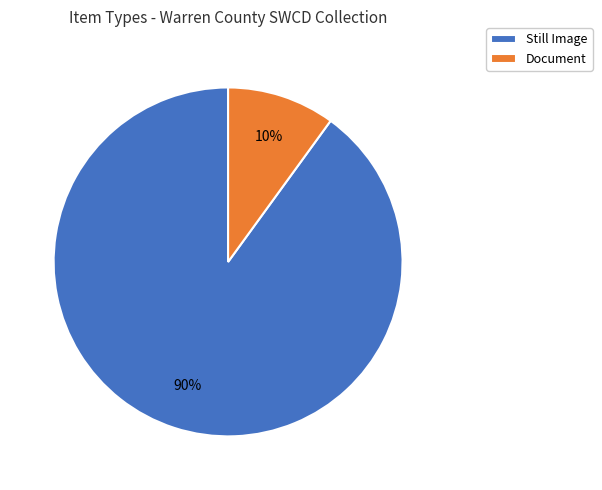

How many slices are in this pie chart?

2